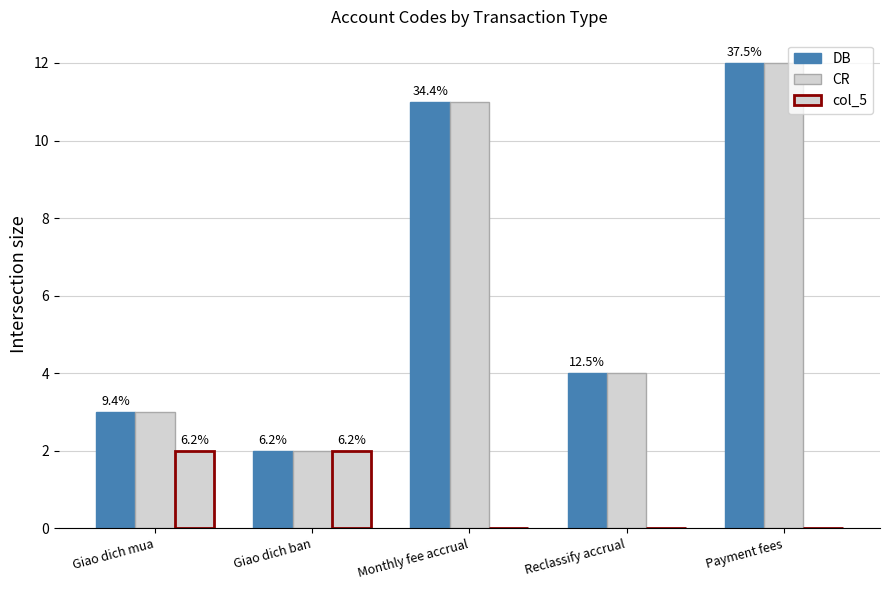

The DB series shows 1 at Reclassify accrual. True or false?

False